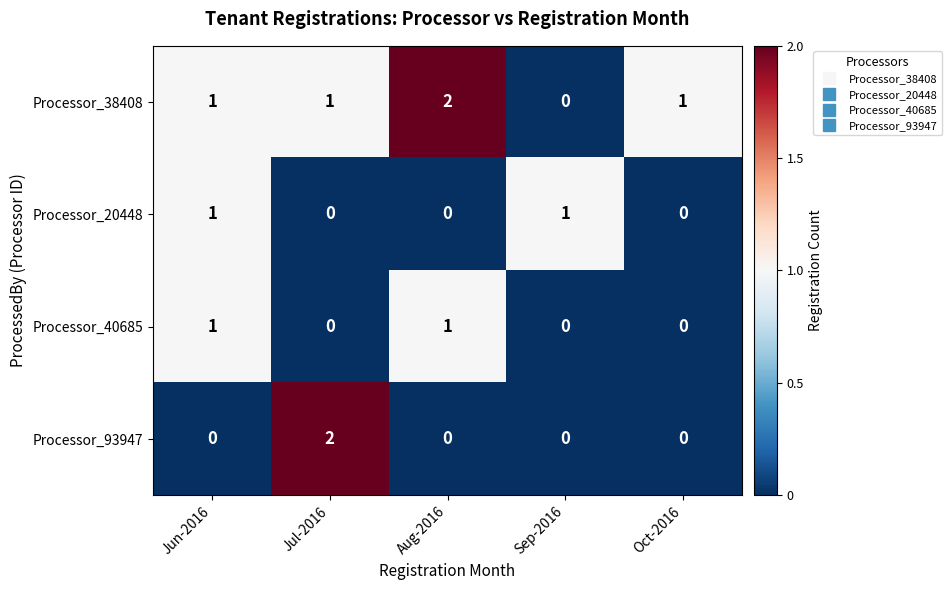

Between Jul-2016 and Sep-2016, which series saw the biggest shift?

Processor_93947